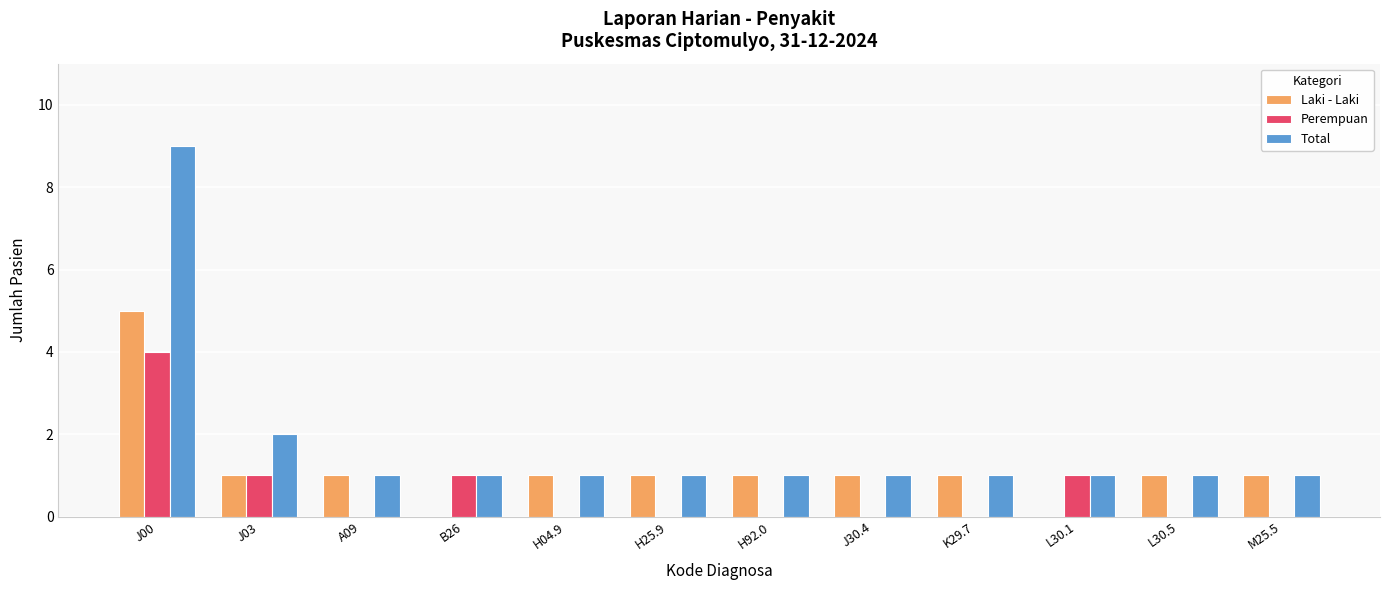

Which series has the largest total across all categories?

Total